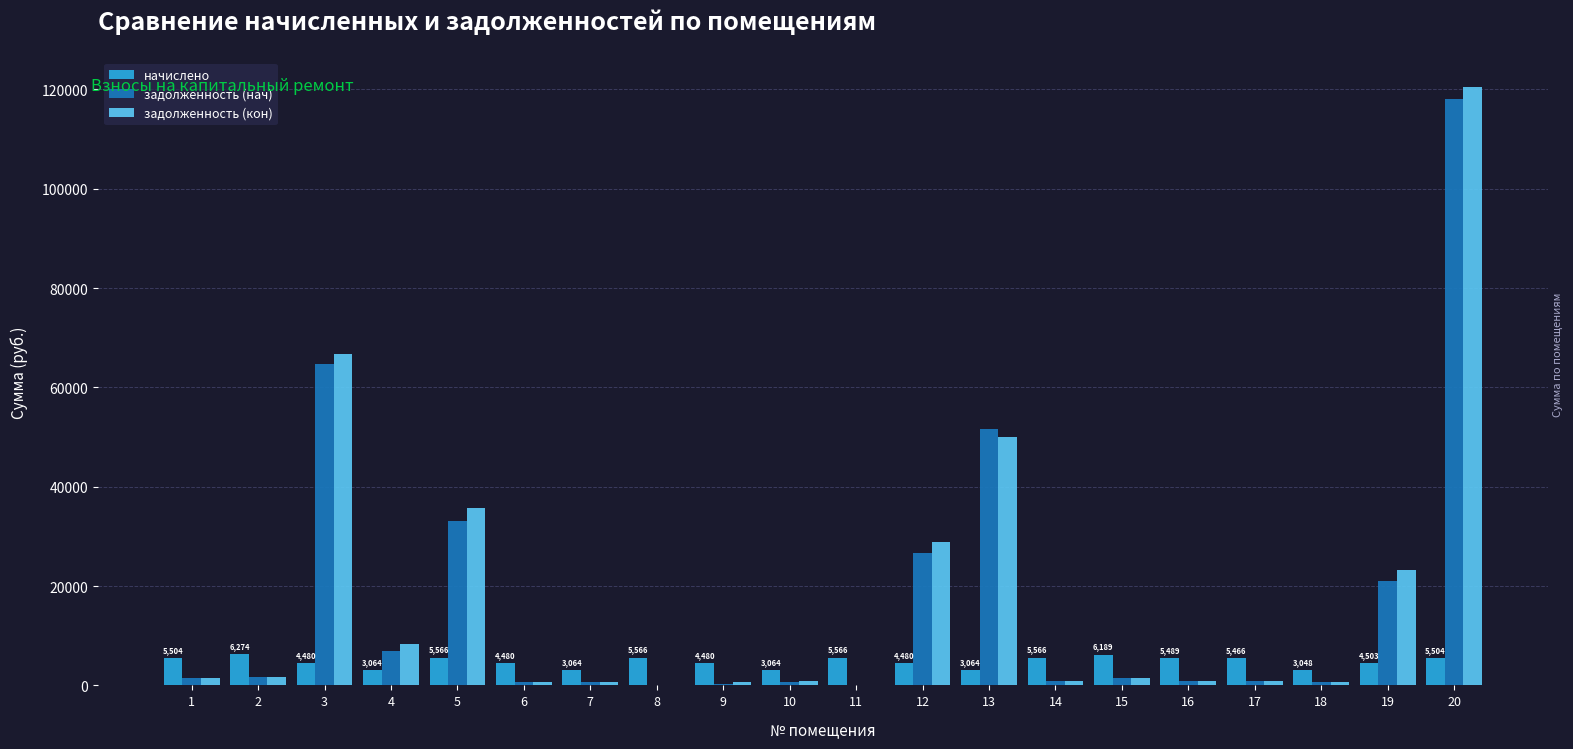

What is the greatest value displayed?

120453.8